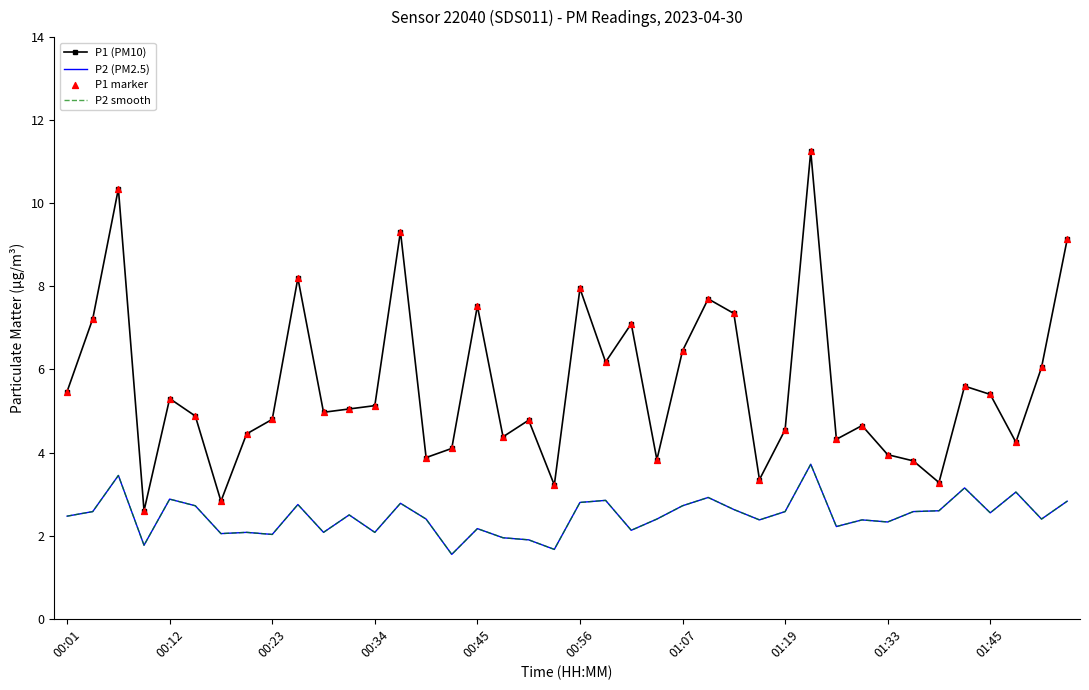

What are all the series names shown in the legend?

P1 (PM10), P2 (PM2.5), P2 smooth, P1 marker